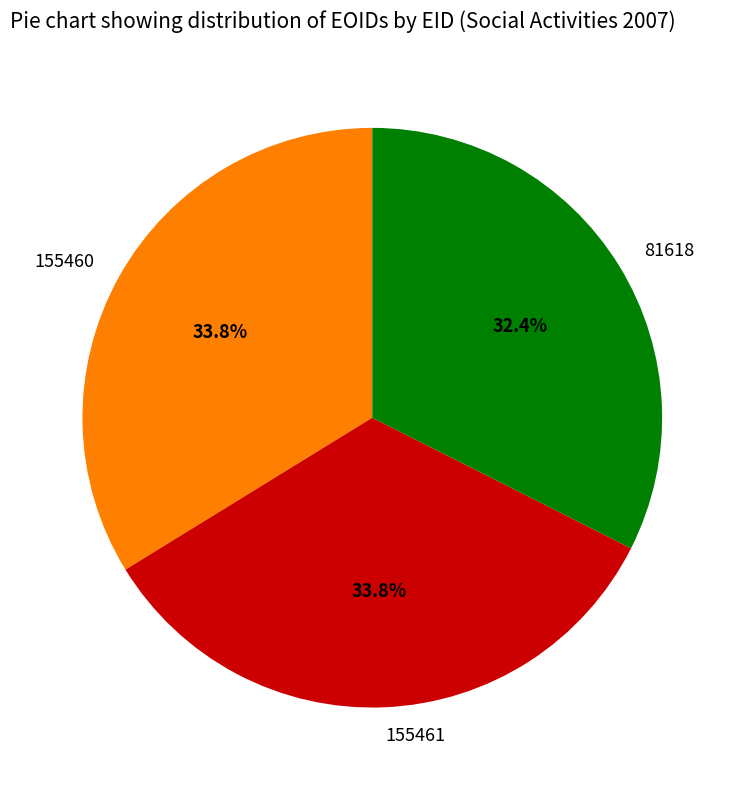

To the nearest percent, what percentage of the pie is 81618?

32%